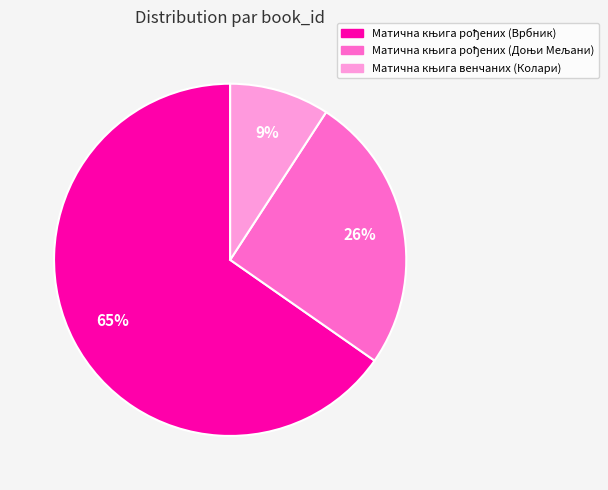

Is there a majority slice in this chart?

Yes